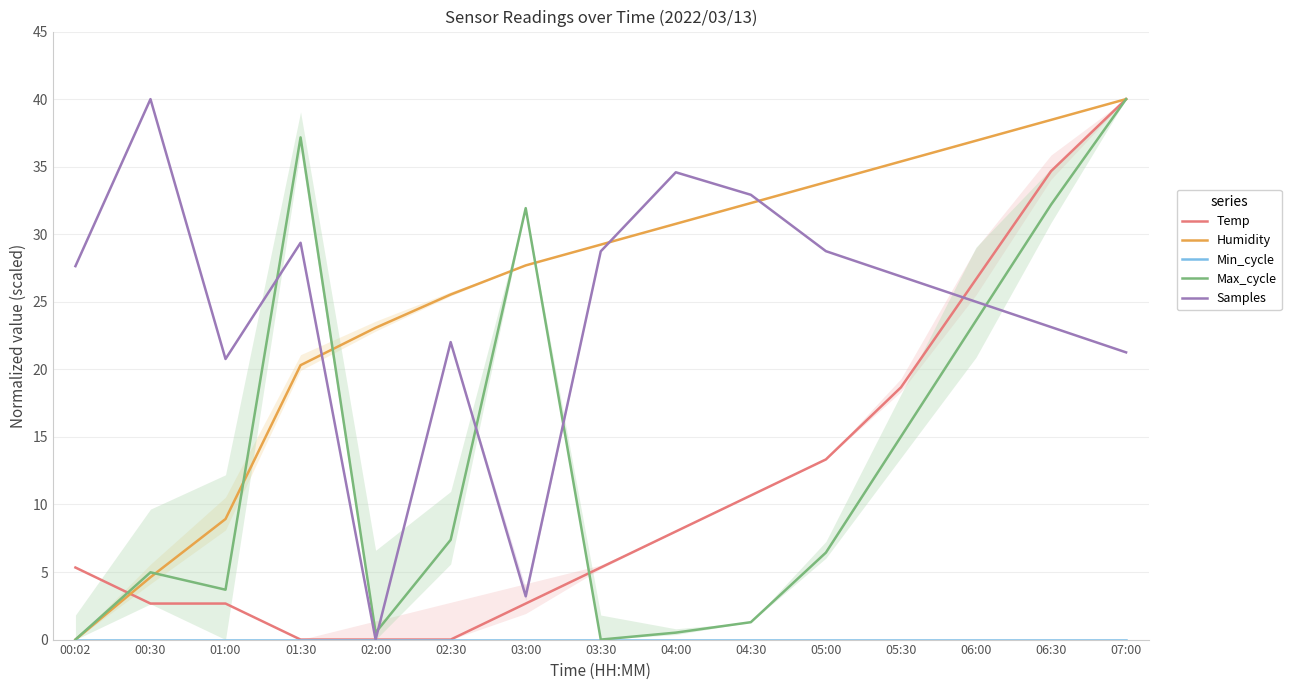

Between 02:30 and 04:30, which series saw the biggest shift?

Samples